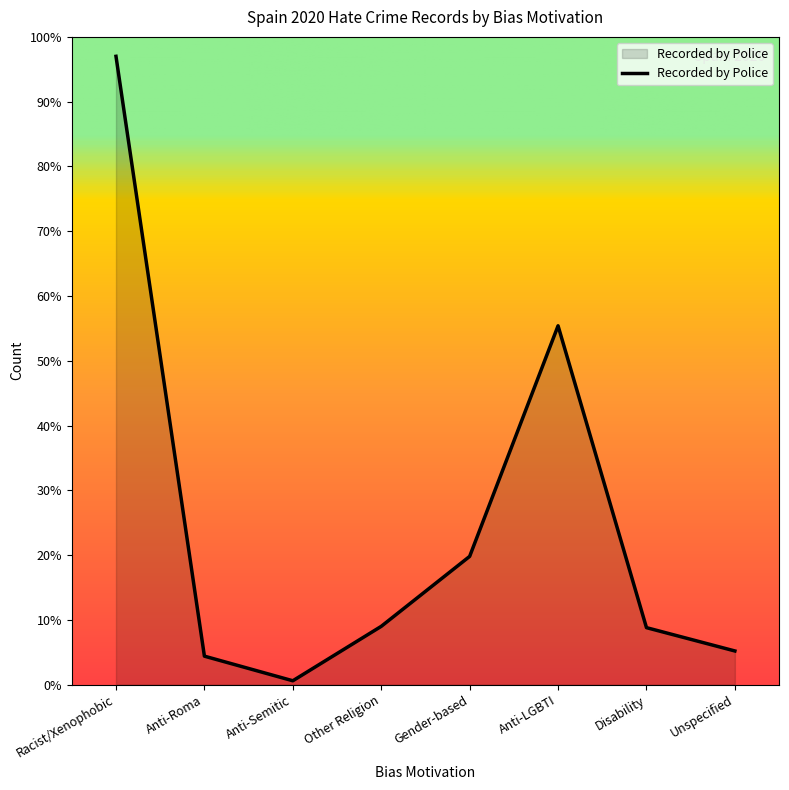

Does the chart display data point markers on the line(s)?

No